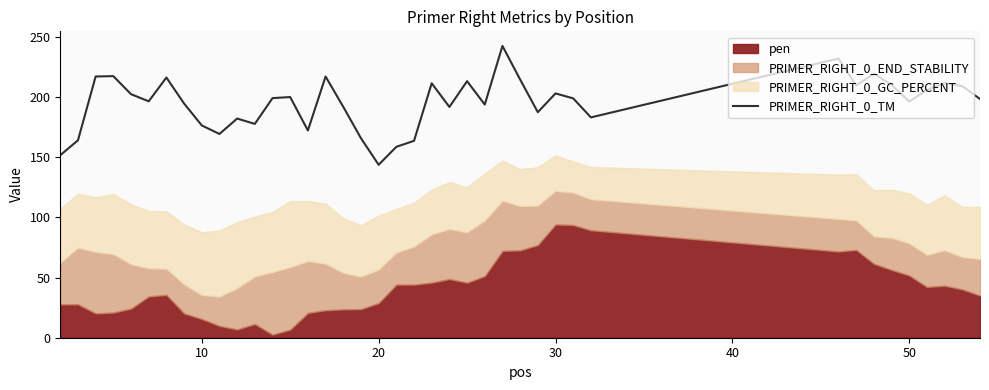

What is the maximum value for PRIMER_RIGHT_0_TM?

242.7